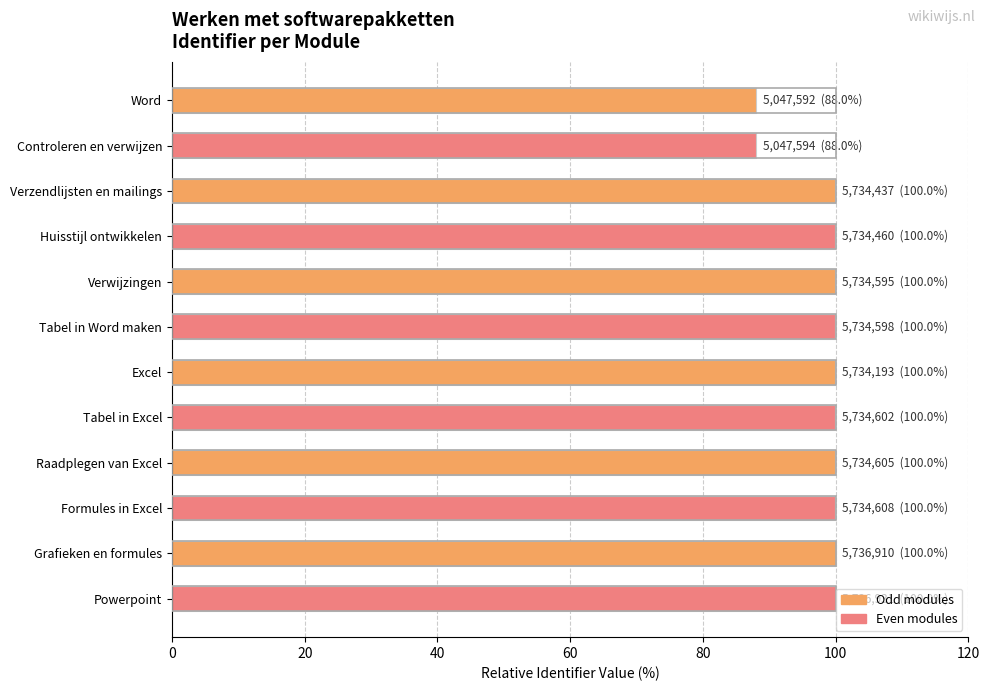

What is the sum of all values?

1175.6